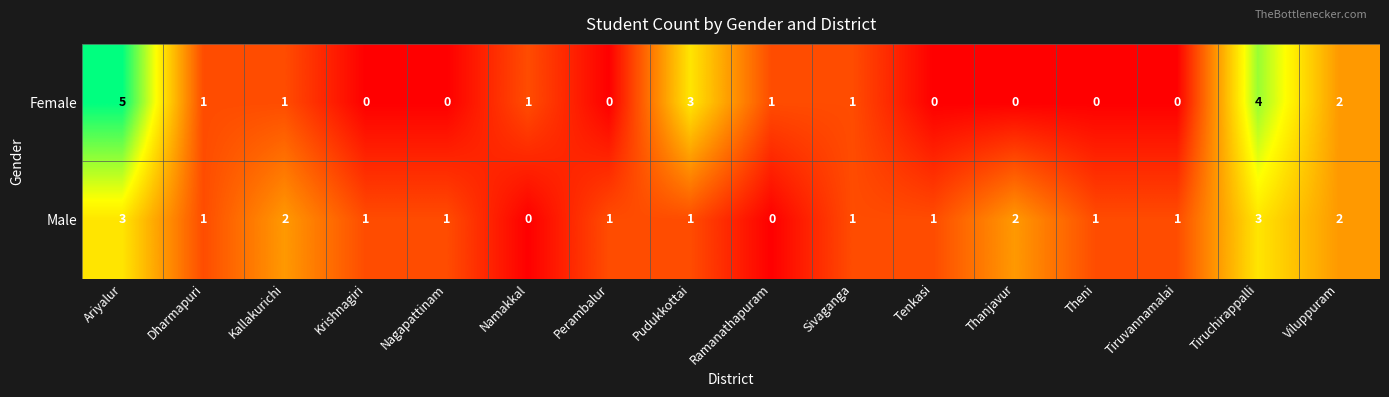

Between Ariyalur and Ramanathapuram, which series saw the biggest shift?

Female